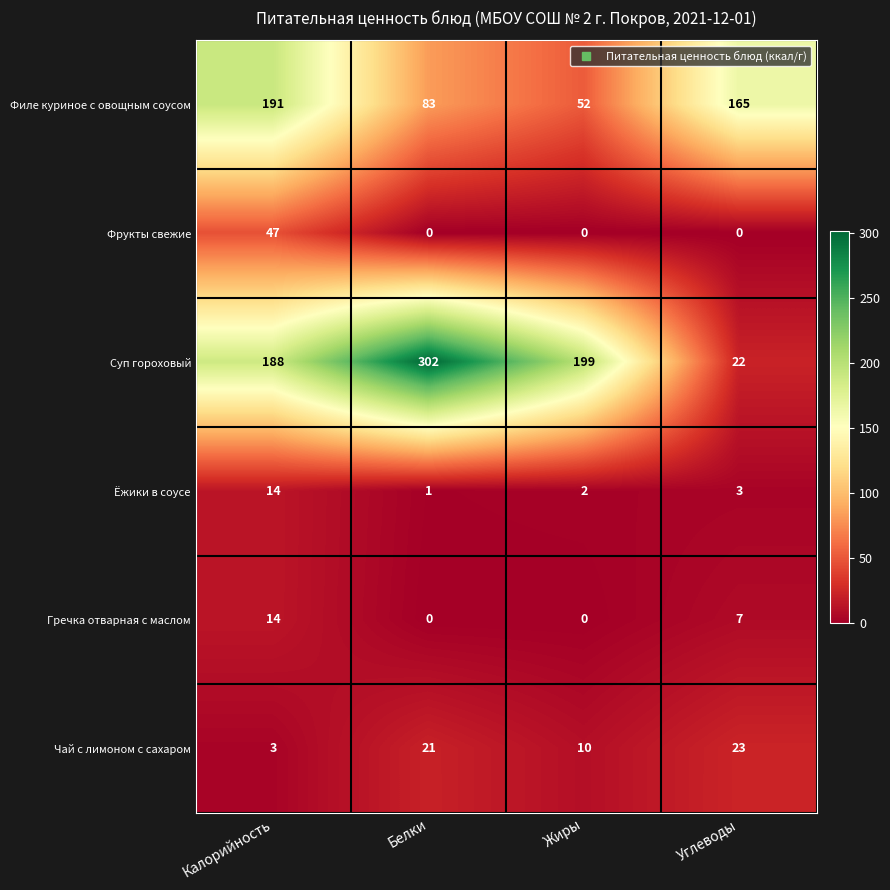

Between Калорийность and Жиры, which series saw the biggest shift?

Филе куриное с овощным соусом